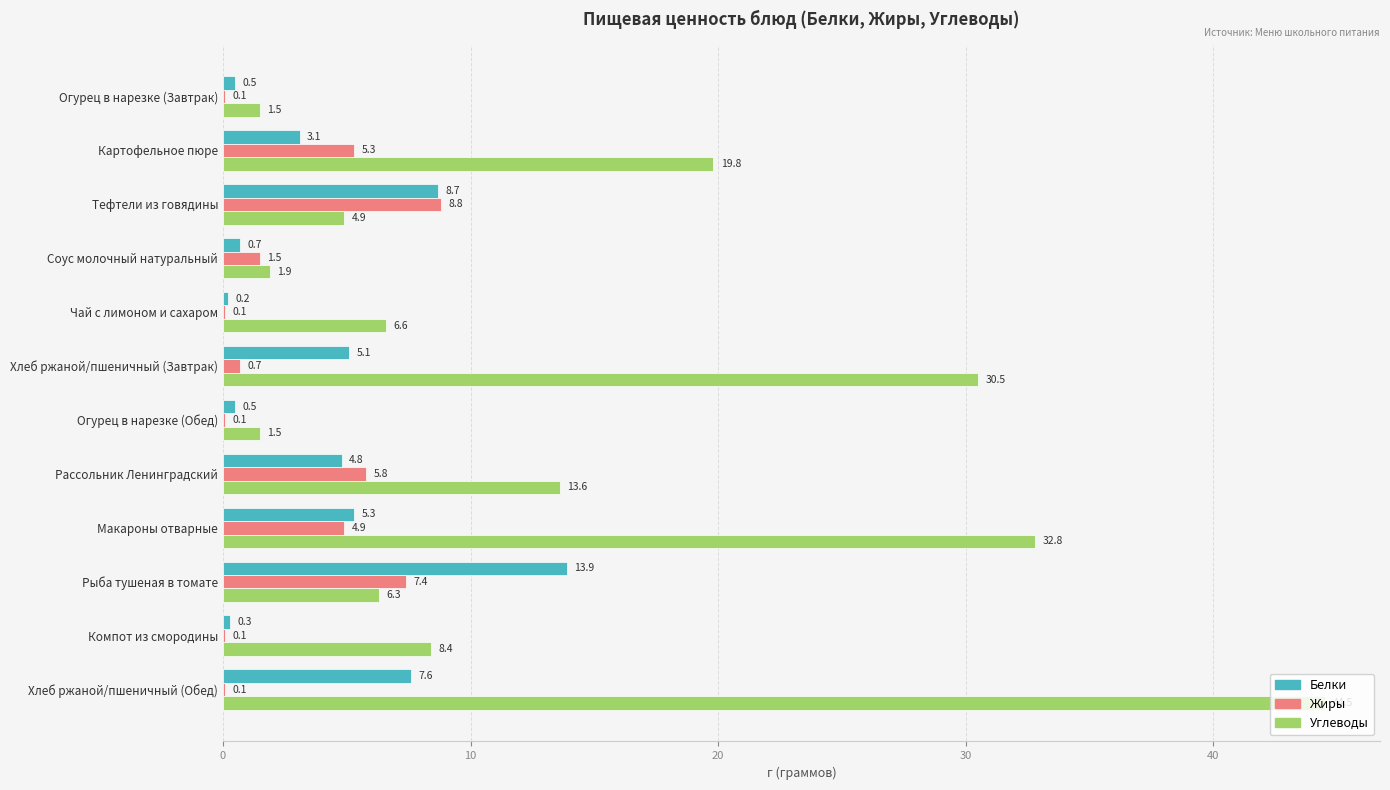

What is the sum of all Углеводы values?

172.3